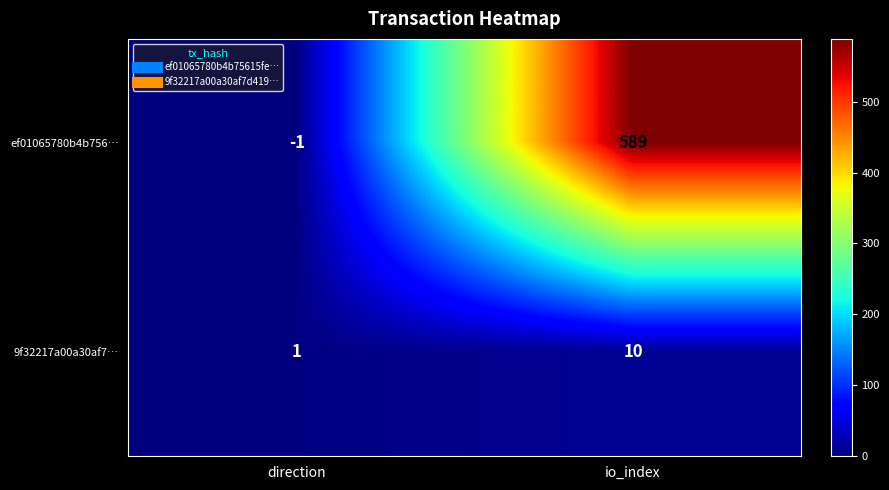

What is the average value of the ef01065780b4b756… series?

294